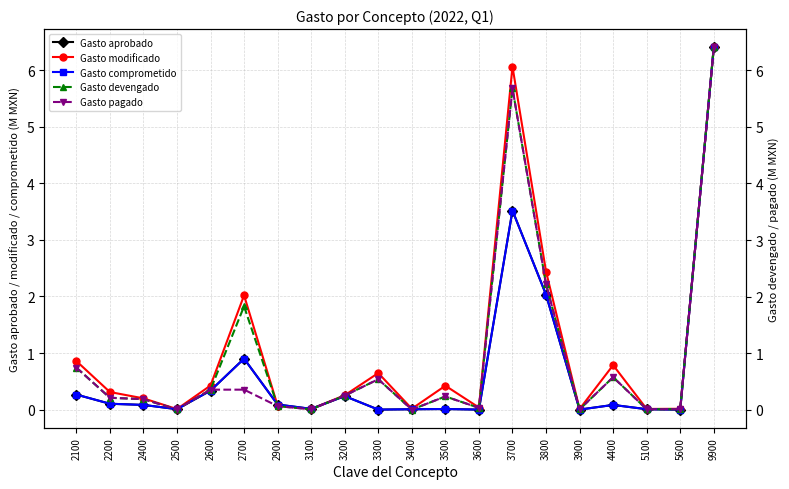

The Gasto modificado series shows 0.1 at 2900. True or false?

True